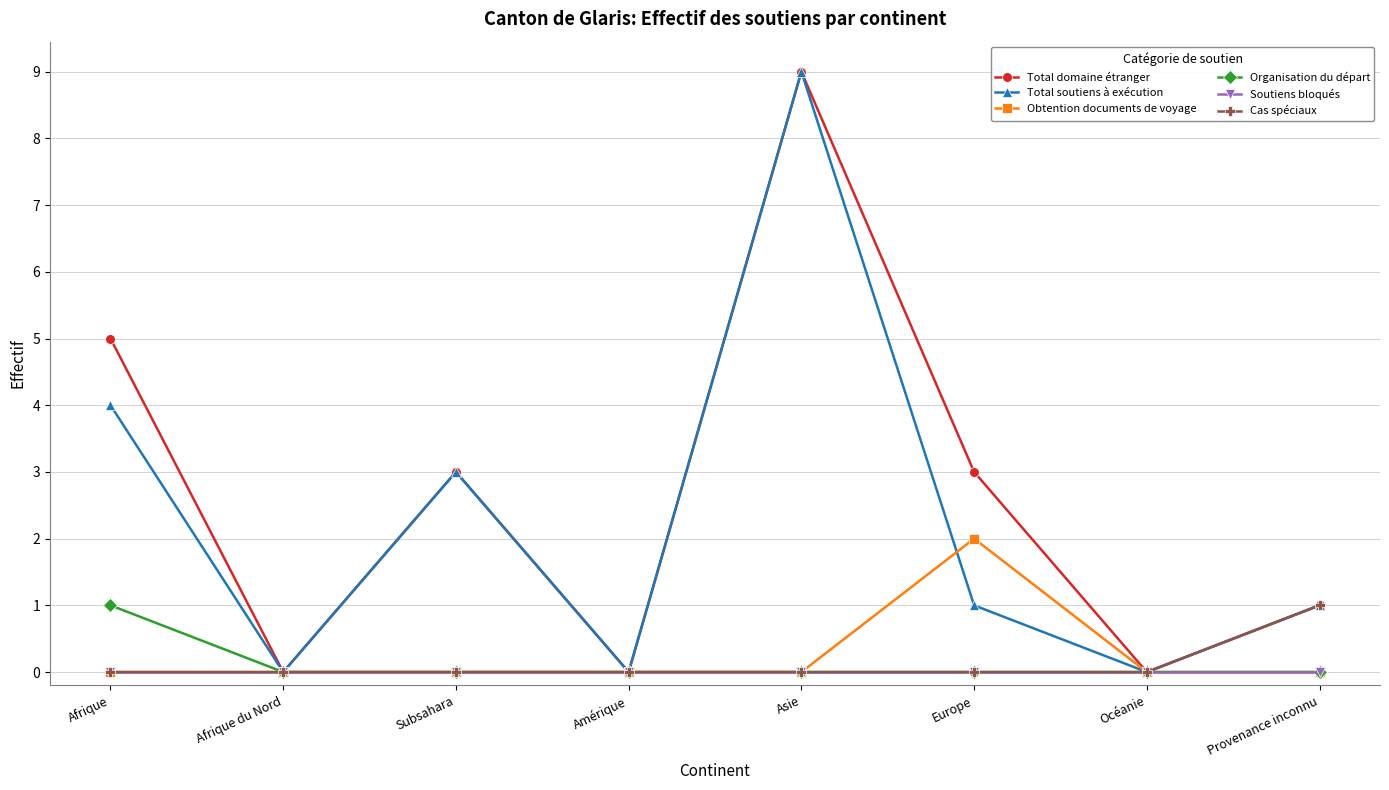

How many interior local peaks does the Total soutiens à exécution series have?

2